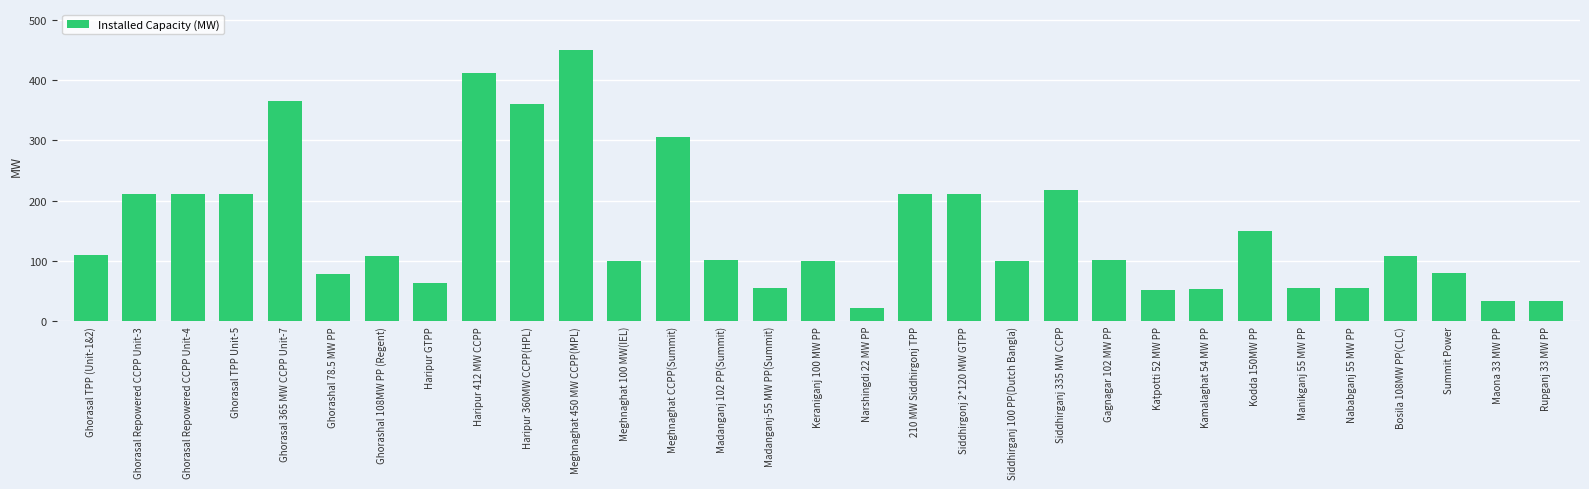

Are the bars horizontal?

No